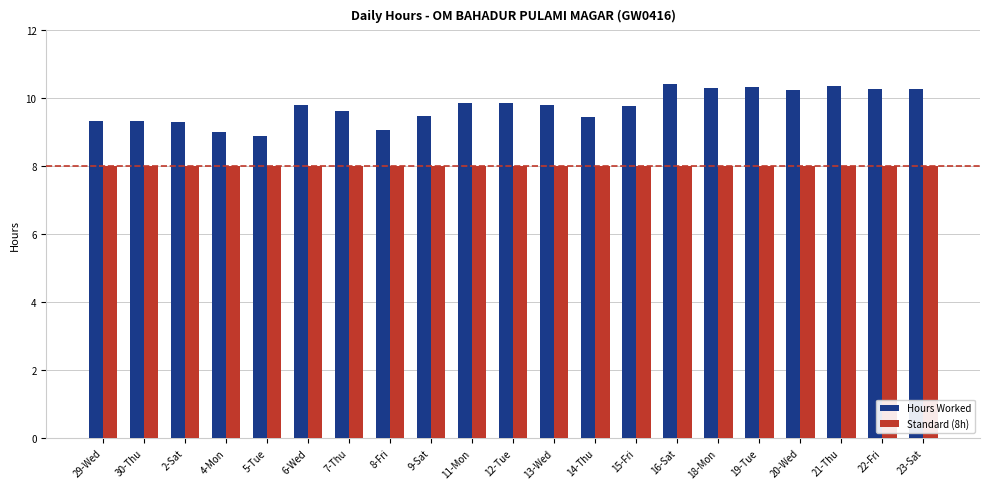

Is it true that Hours Worked equals 8.9 at 5-Tue?

True